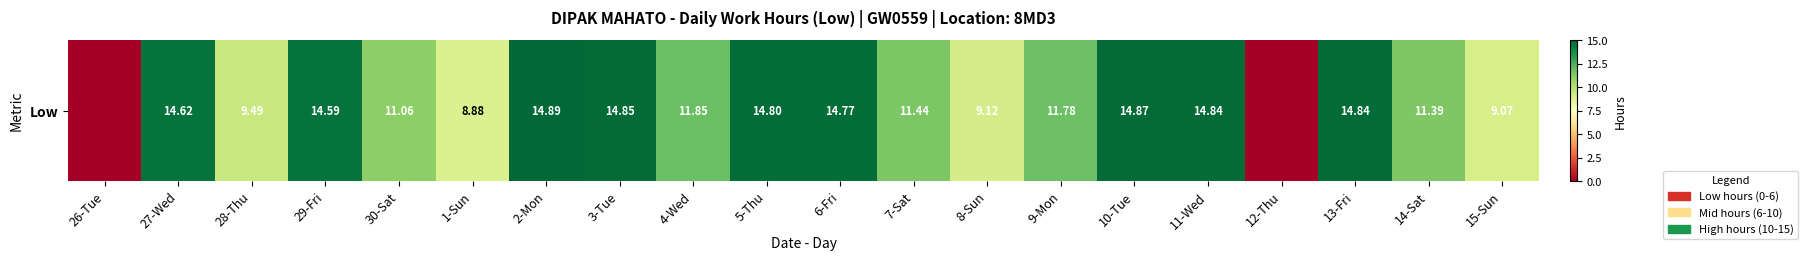

Reading left to right, list all the values displayed in this chart.

26-Tue=0.0	27-Wed=14.6	28-Thu=9.5	29-Fri=14.6	30-Sat=11.1	1-Sun=8.9	2-Mon=14.9	3-Tue=14.8	4-Wed=11.8	5-Thu=14.8	6-Fri=14.8	7-Sat=11.4	8-Sun=9.1	9-Mon=11.8	10-Tue=14.9	11-Wed=14.8	12-Thu=0.0	13-Fri=14.8	14-Sat=11.4	15-Sun=9.1